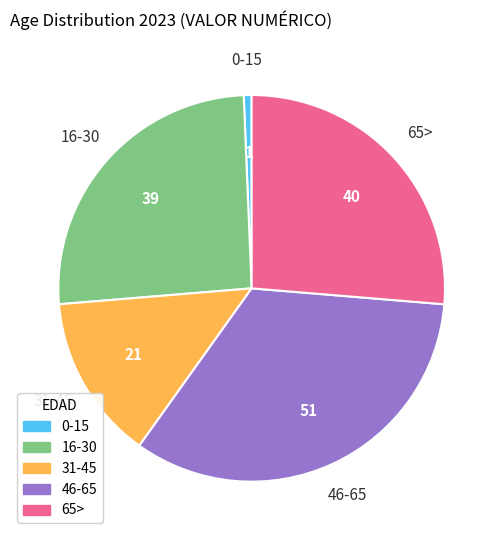

Between 46-65 and 65>, which is larger?

46-65